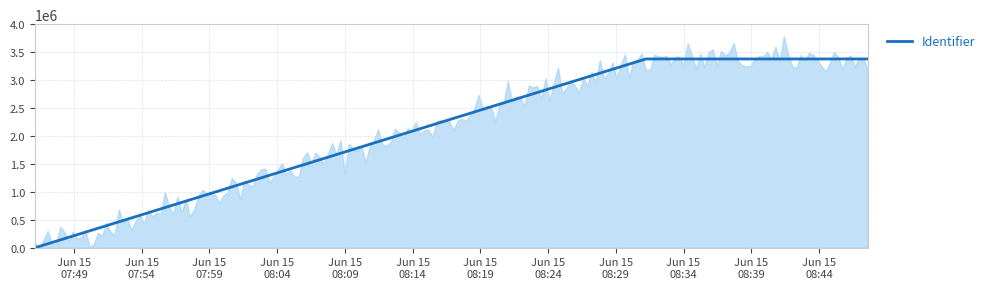

List the labels in order of value, largest first.

2017-06-15 08:45:21, 2017-06-15 08:47:35, 2017-06-15 08:31:12, 2017-06-15 07:46:08